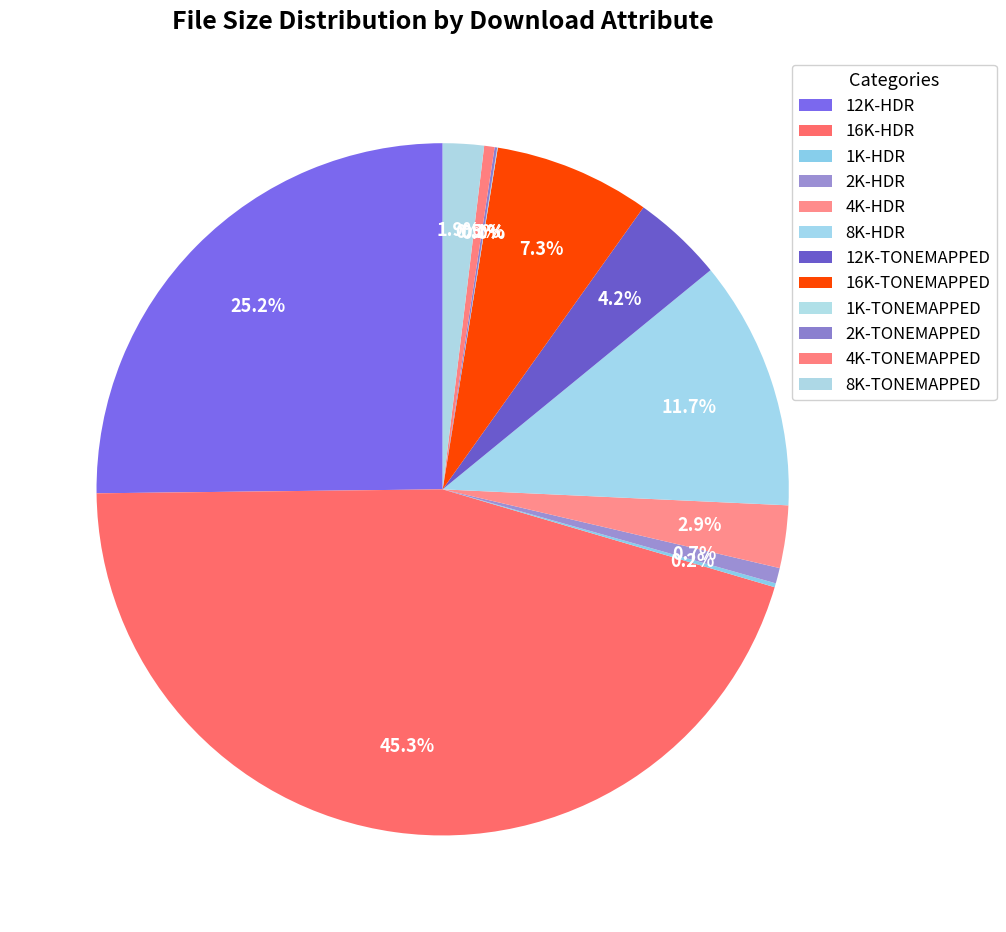

Which slice is the largest?

16K-HDR